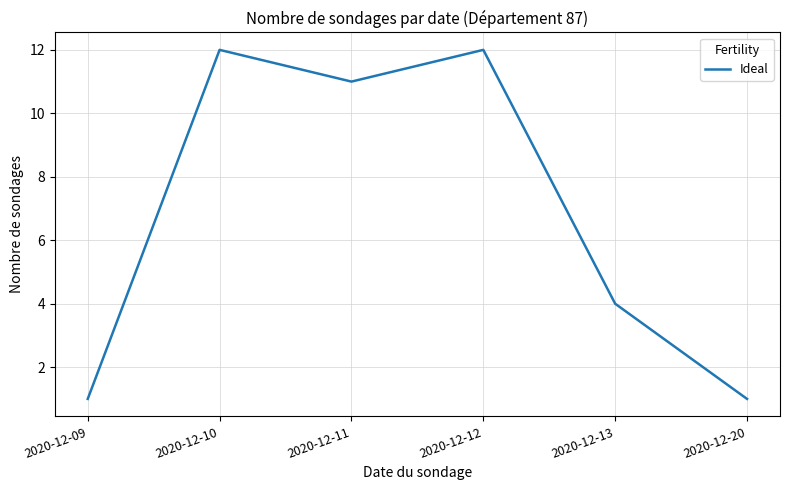

What is the change in value from 2020-12-10 to 2020-12-11?

-1